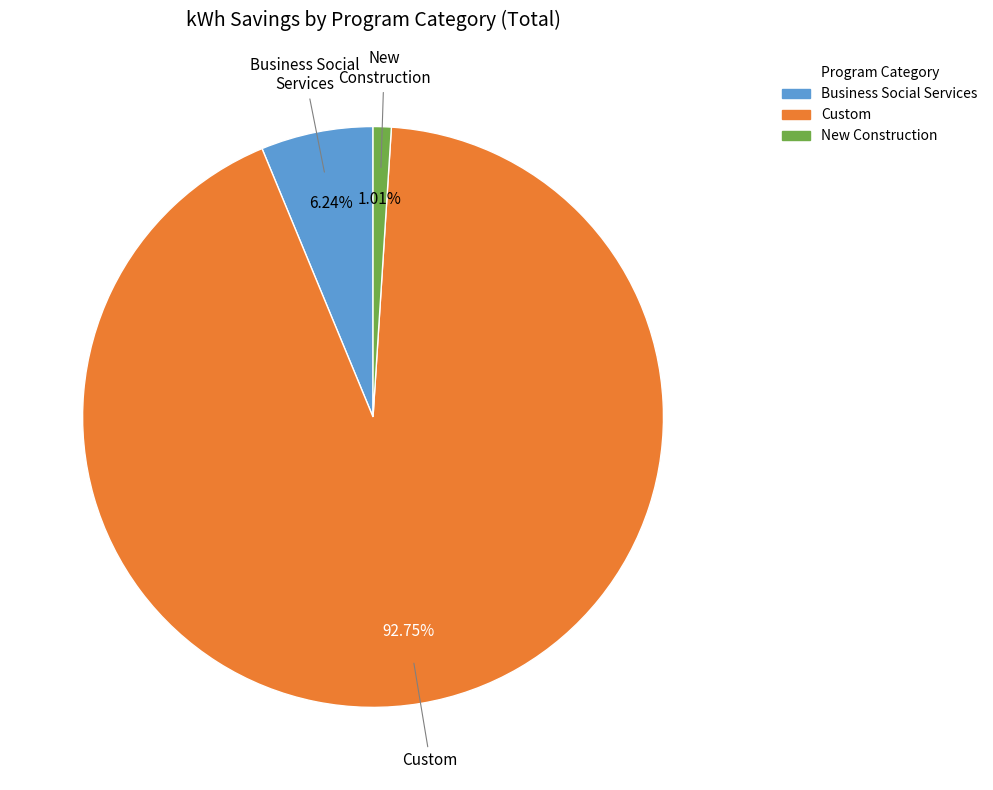

Does any single category account for the majority?

Yes